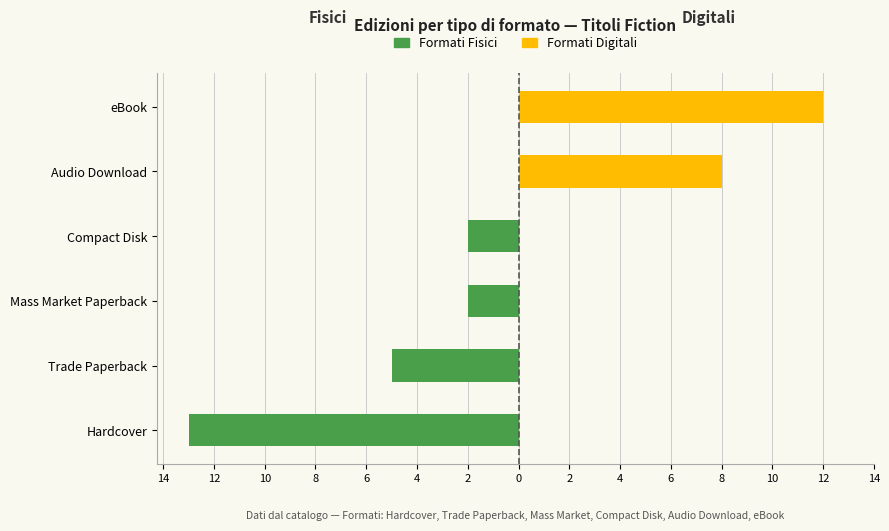

The value of Formati Fisici at Audio Download is 5. True or false?

False